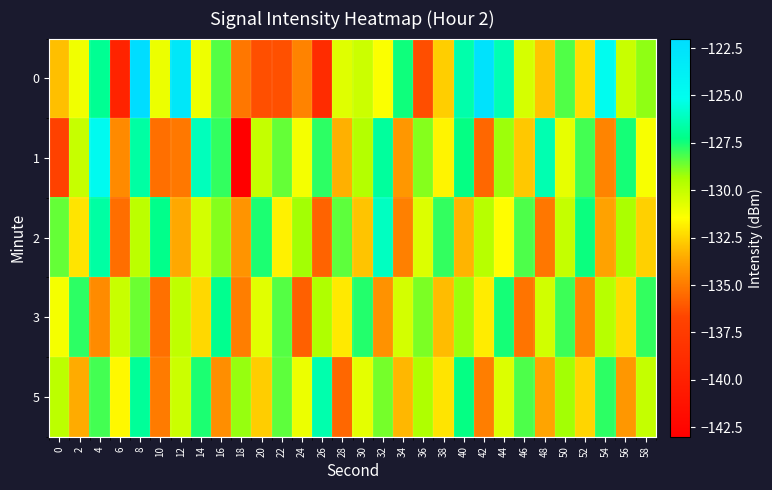

Which category has the highest value across all series?

8